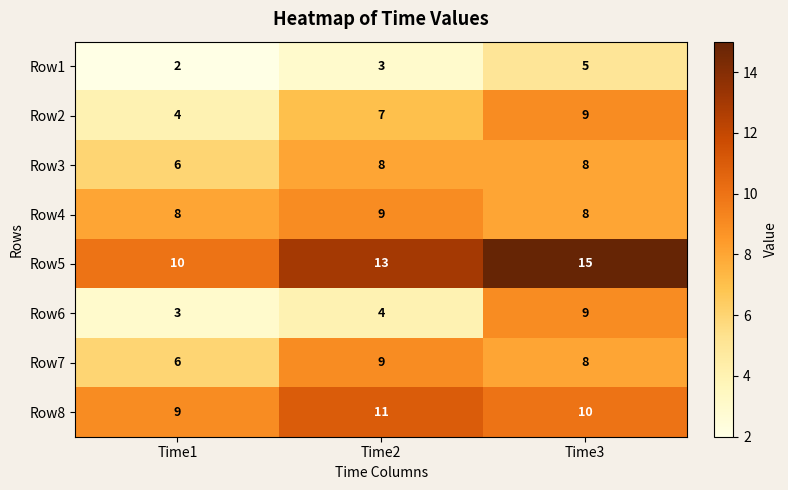

What is the spread (max minus min) of values at Time2?

10